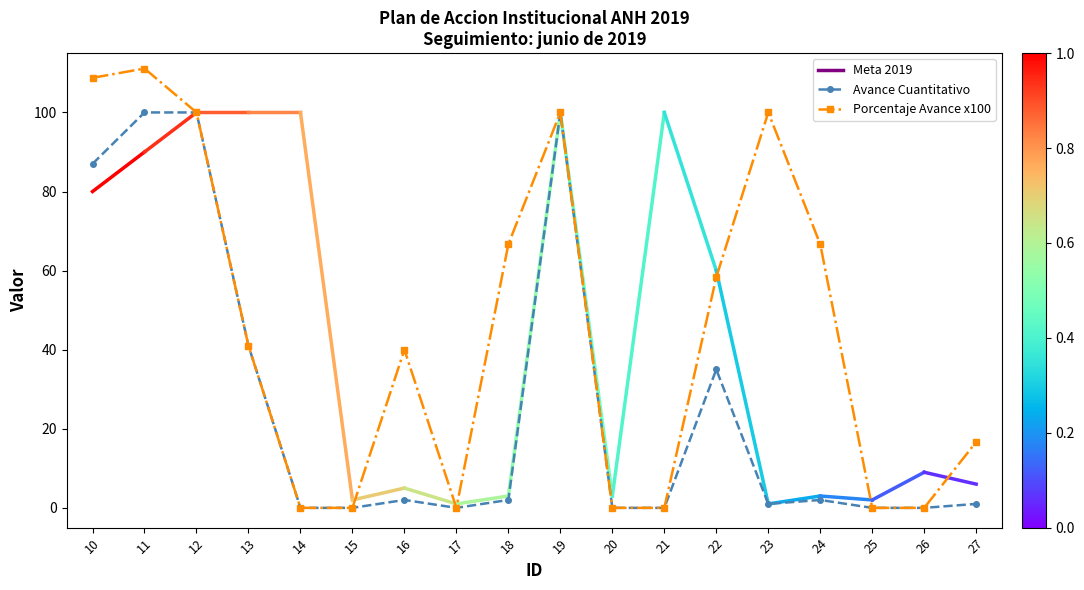

Which series has the largest range (max minus min)?

Porcentaje Avance x100